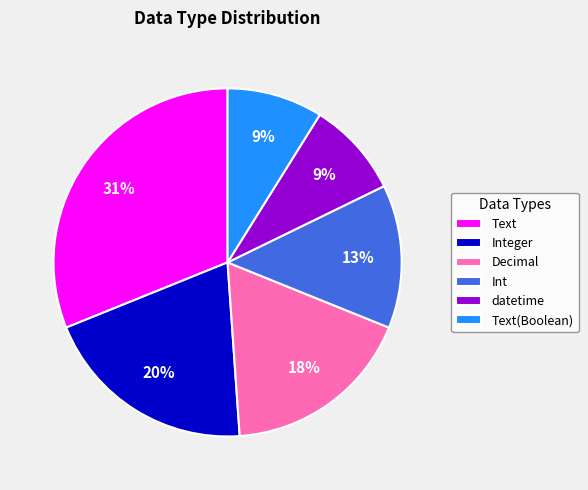

Is there a majority slice in this chart?

No